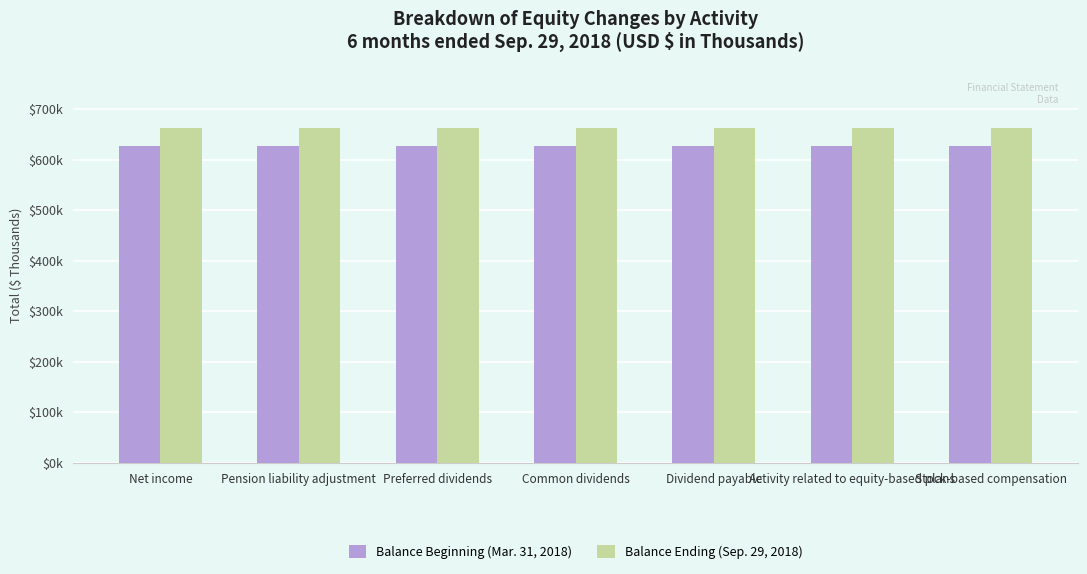

Does the chart contain any negative values?

No